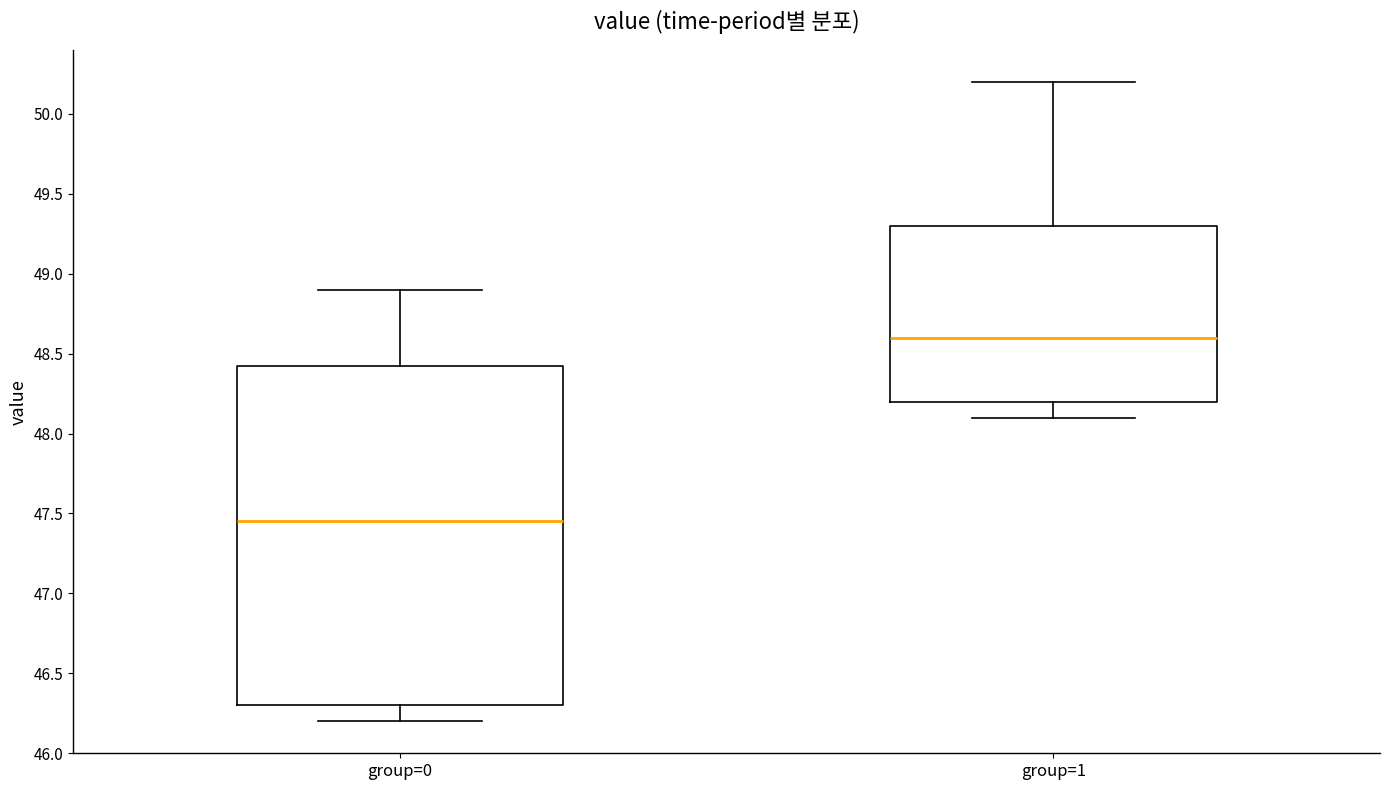

Where does the upper whisker of the box for group=0 end on the y-axis? The values are not printed on the chart, so give them approximately, as read against the axis.

48.90